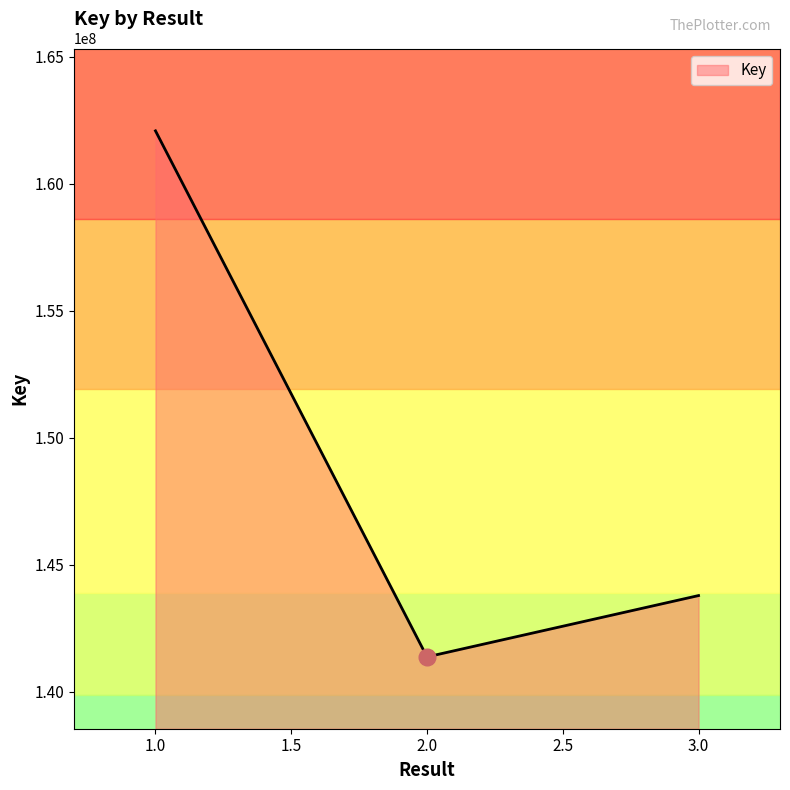

What is the change in value from 2.0 to 3.0?

+2413801